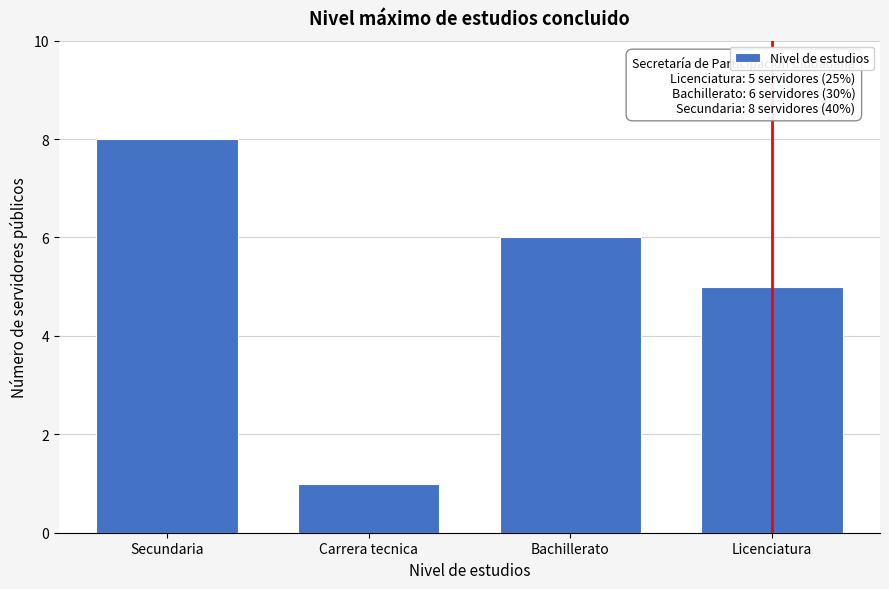

Reading right to left, list all the values displayed in this chart.

5	6	1	8